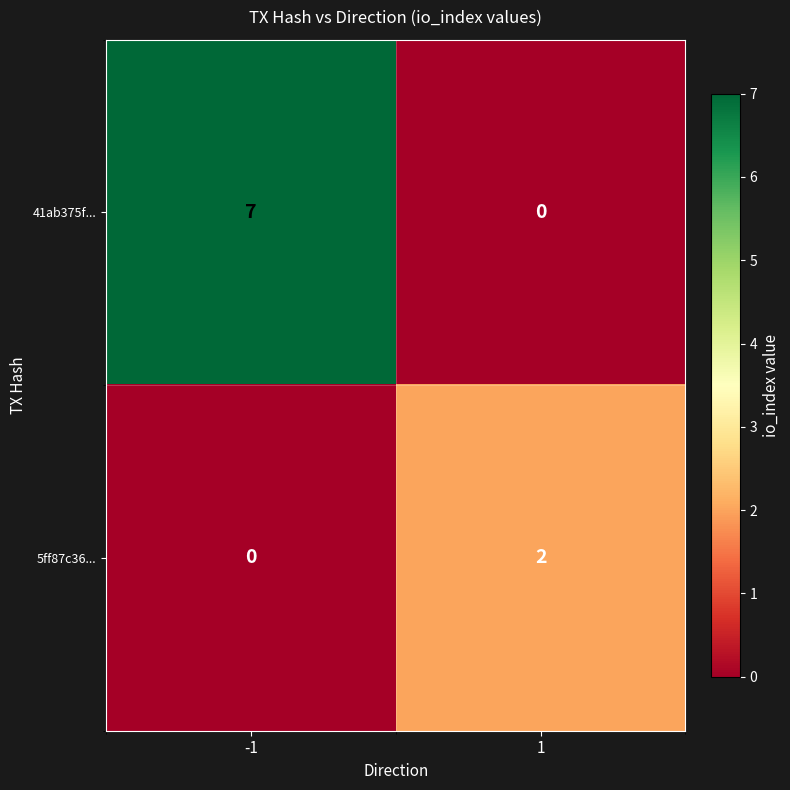

At how many categories does at least one series exceed 1?

2